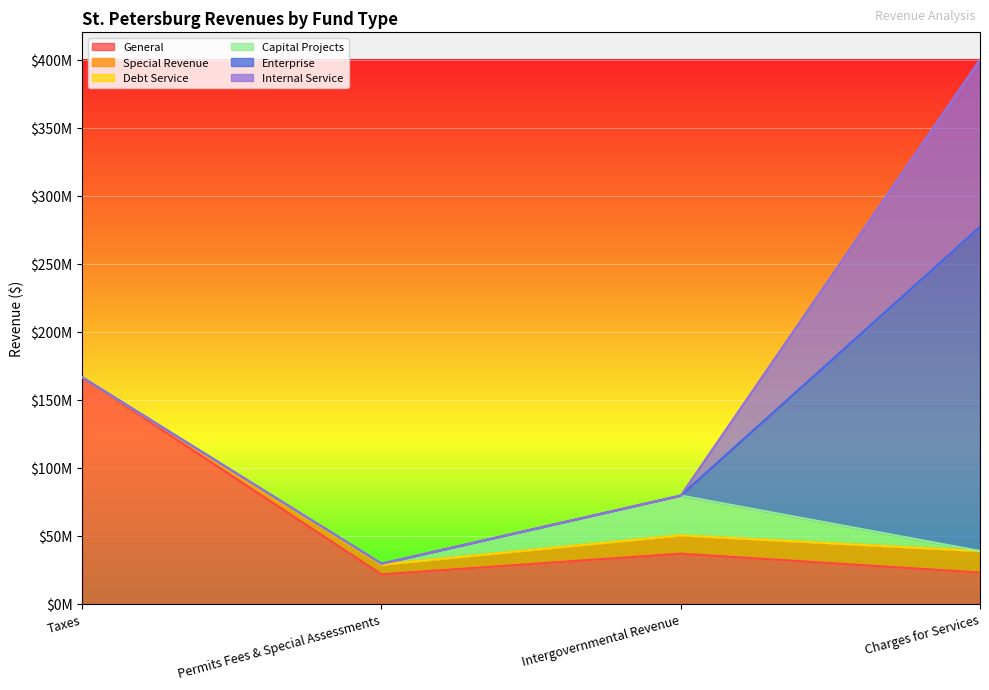

At how many categories does at least one series exceed 7595384?

4